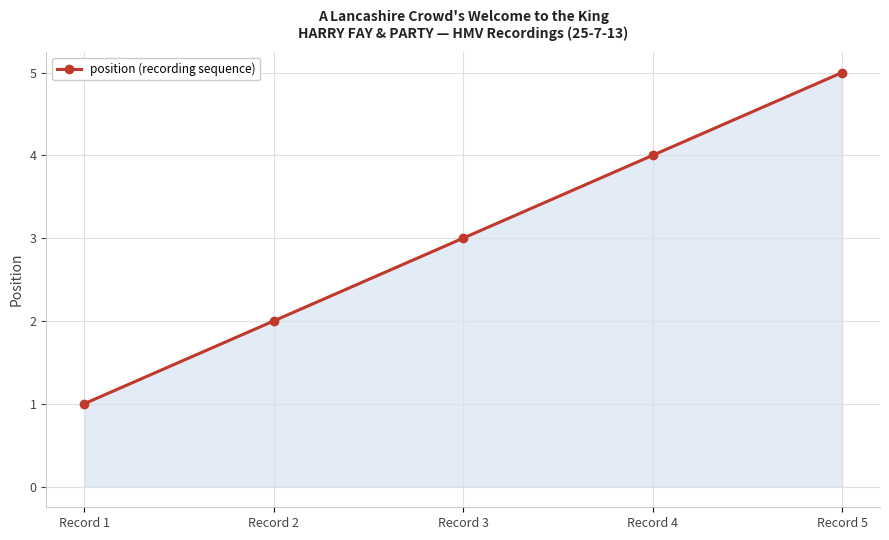

What is the approximate value at Record 1?

1